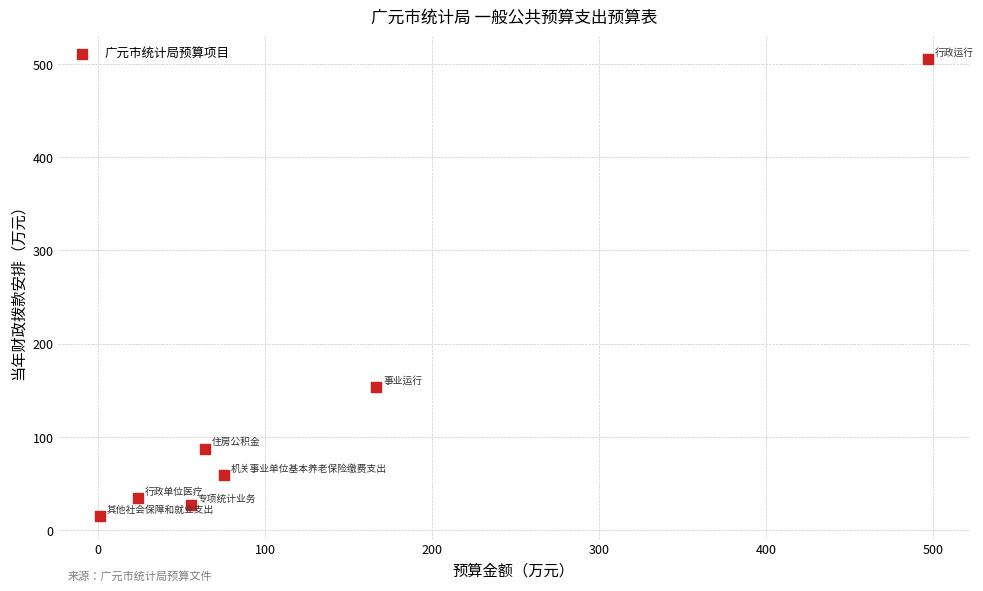

What is the average X value?

126.2